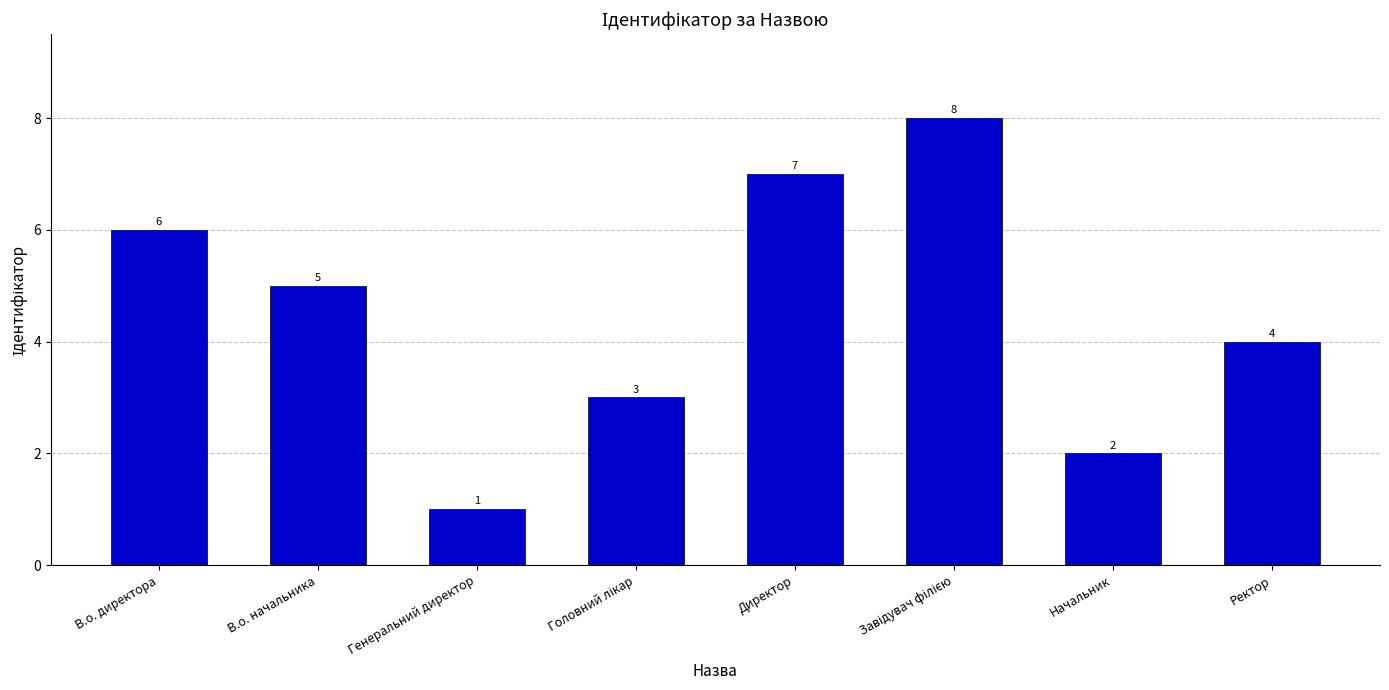

Between В.о. начальника and Ректор, which is larger?

В.о. начальника